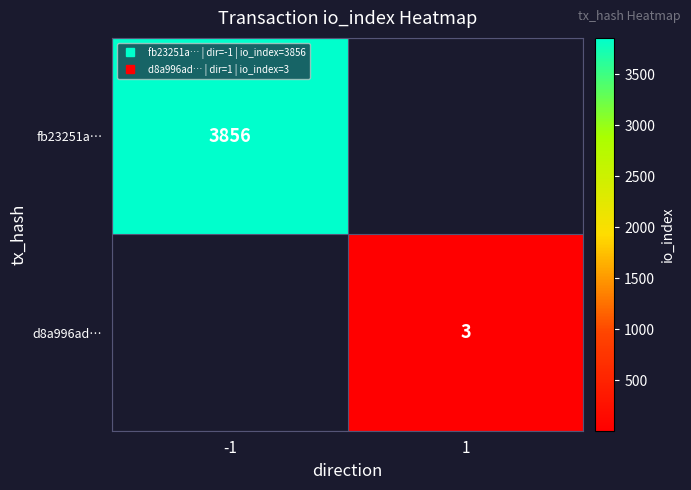

At 1, list the series in order from largest to smallest.

fb23251a…, d8a996ad…